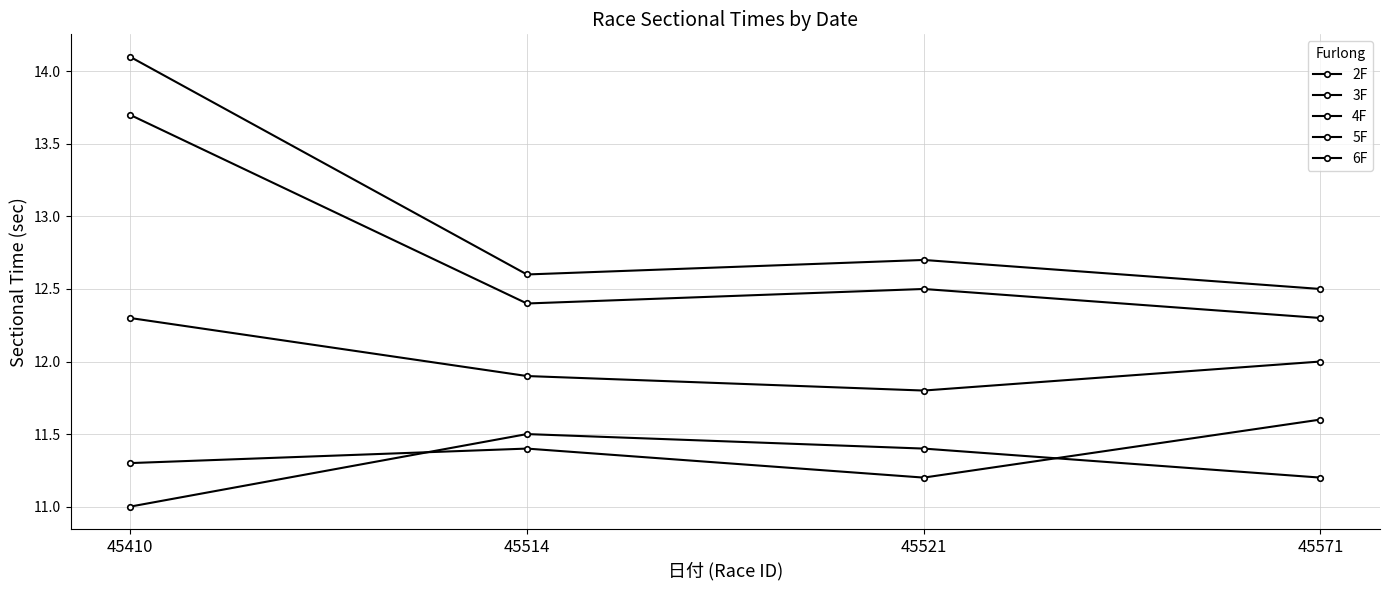

The 6F series shows 8.2 at 45514. True or false?

False